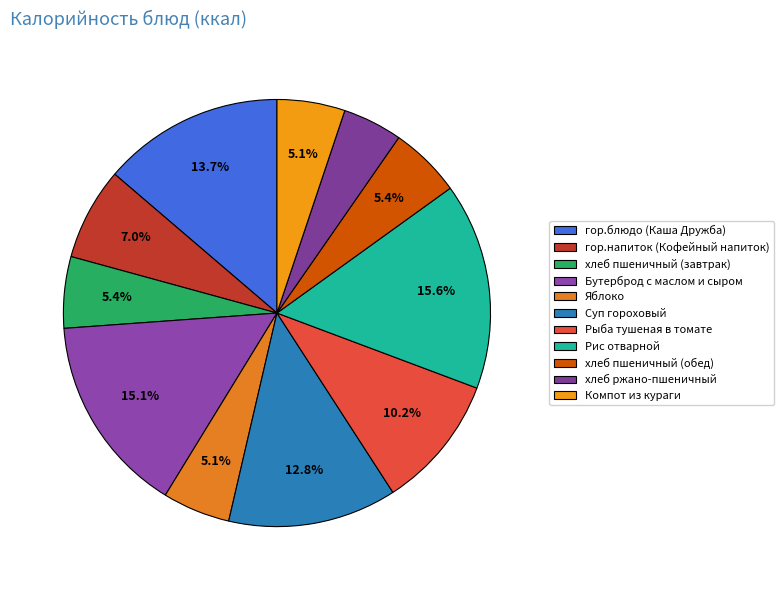

Combined, what portion of the pie is Компот из кураги and Рис отварной?

20.8%